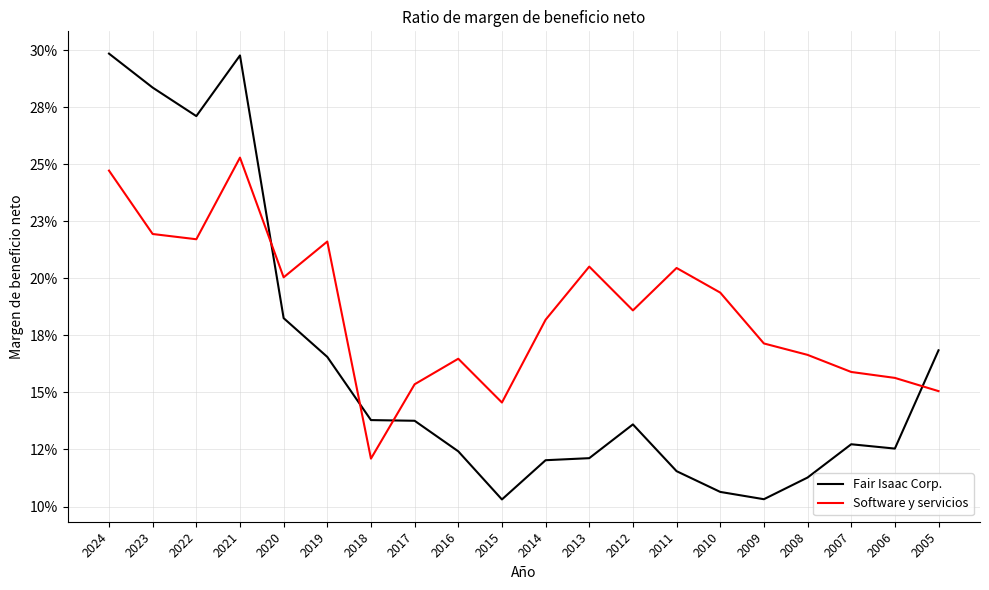

Is this an area chart (filled region under the line)?

No